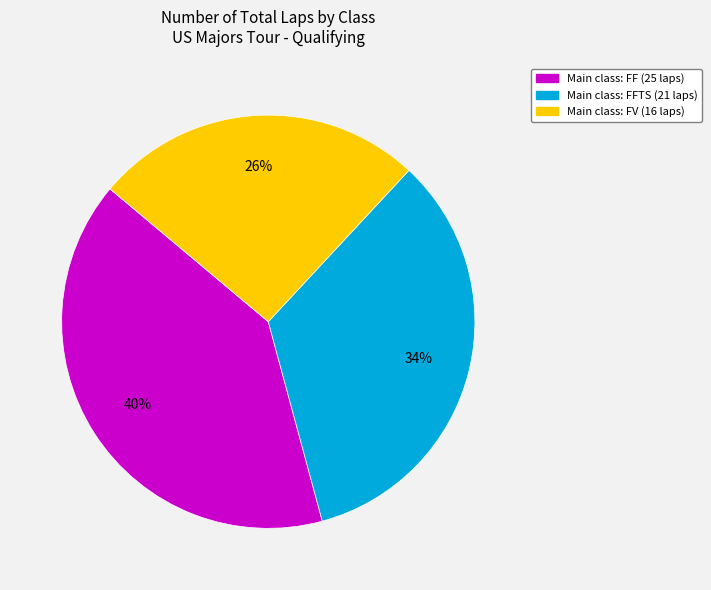

Is there a majority slice in this chart?

No